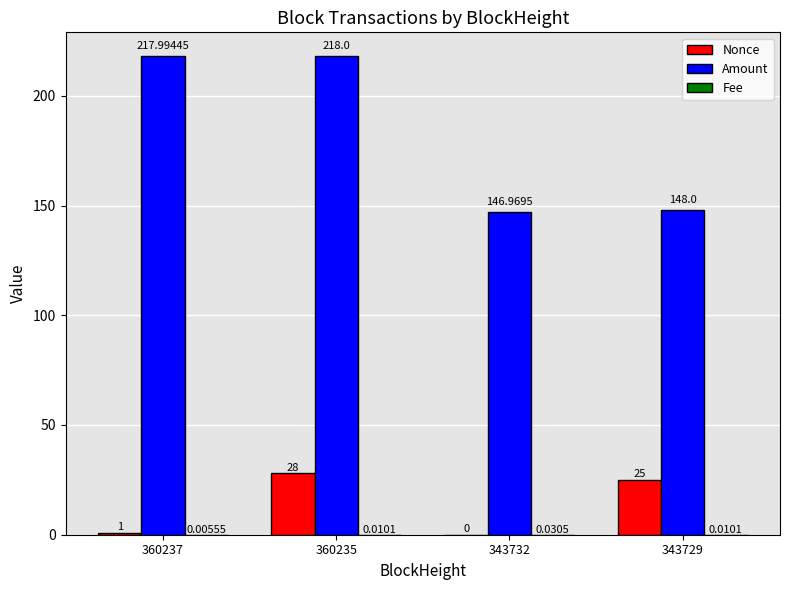

The Amount series shows 218.0 at 360235. True or false?

True